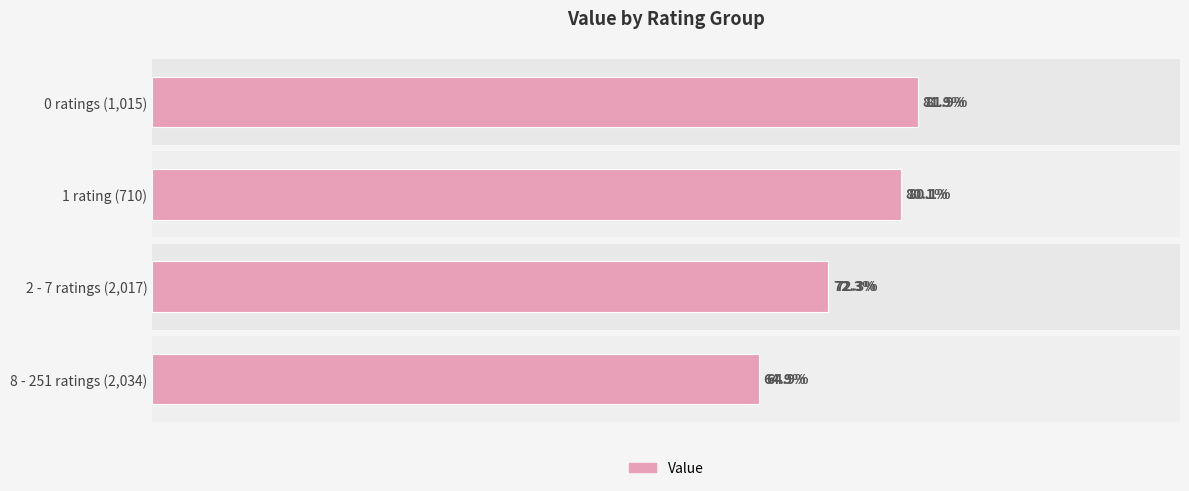

What is the approximate value at 0 ratings (1,015)?

0.8